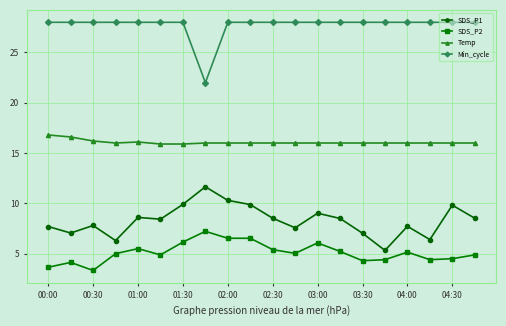

What is the difference between the maximum and minimum values in the Min_cycle series?

6.0